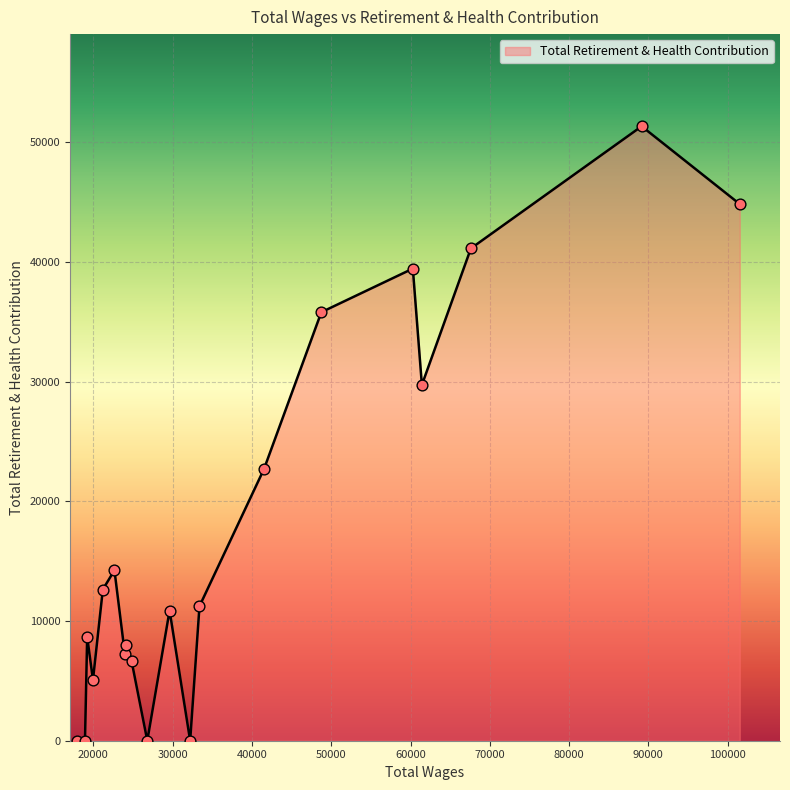

What is the greatest value displayed?

51349